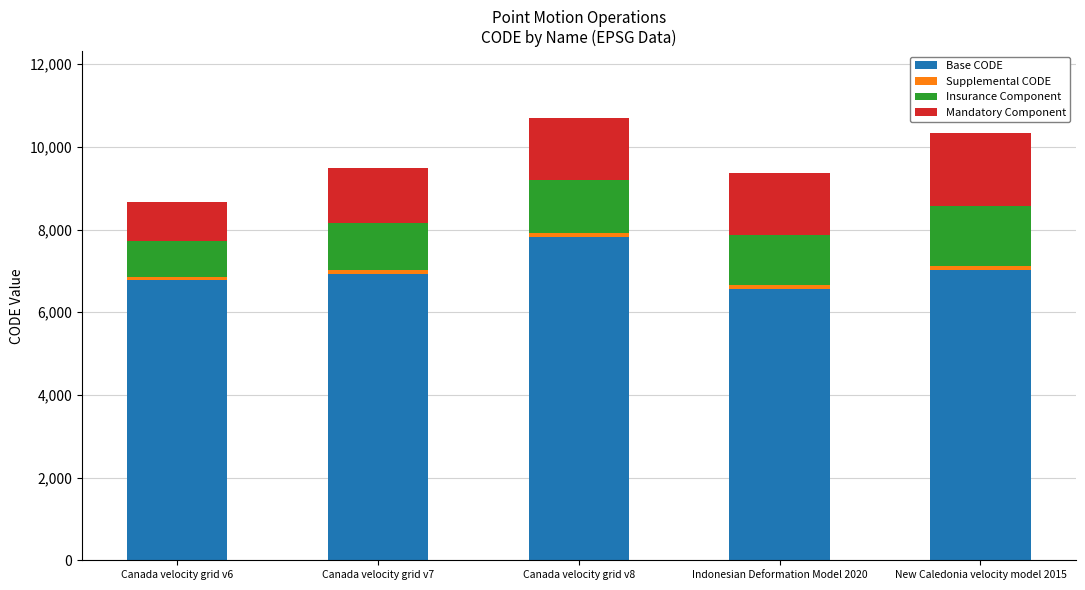

What is the maximum value for Base CODE?

7816.1